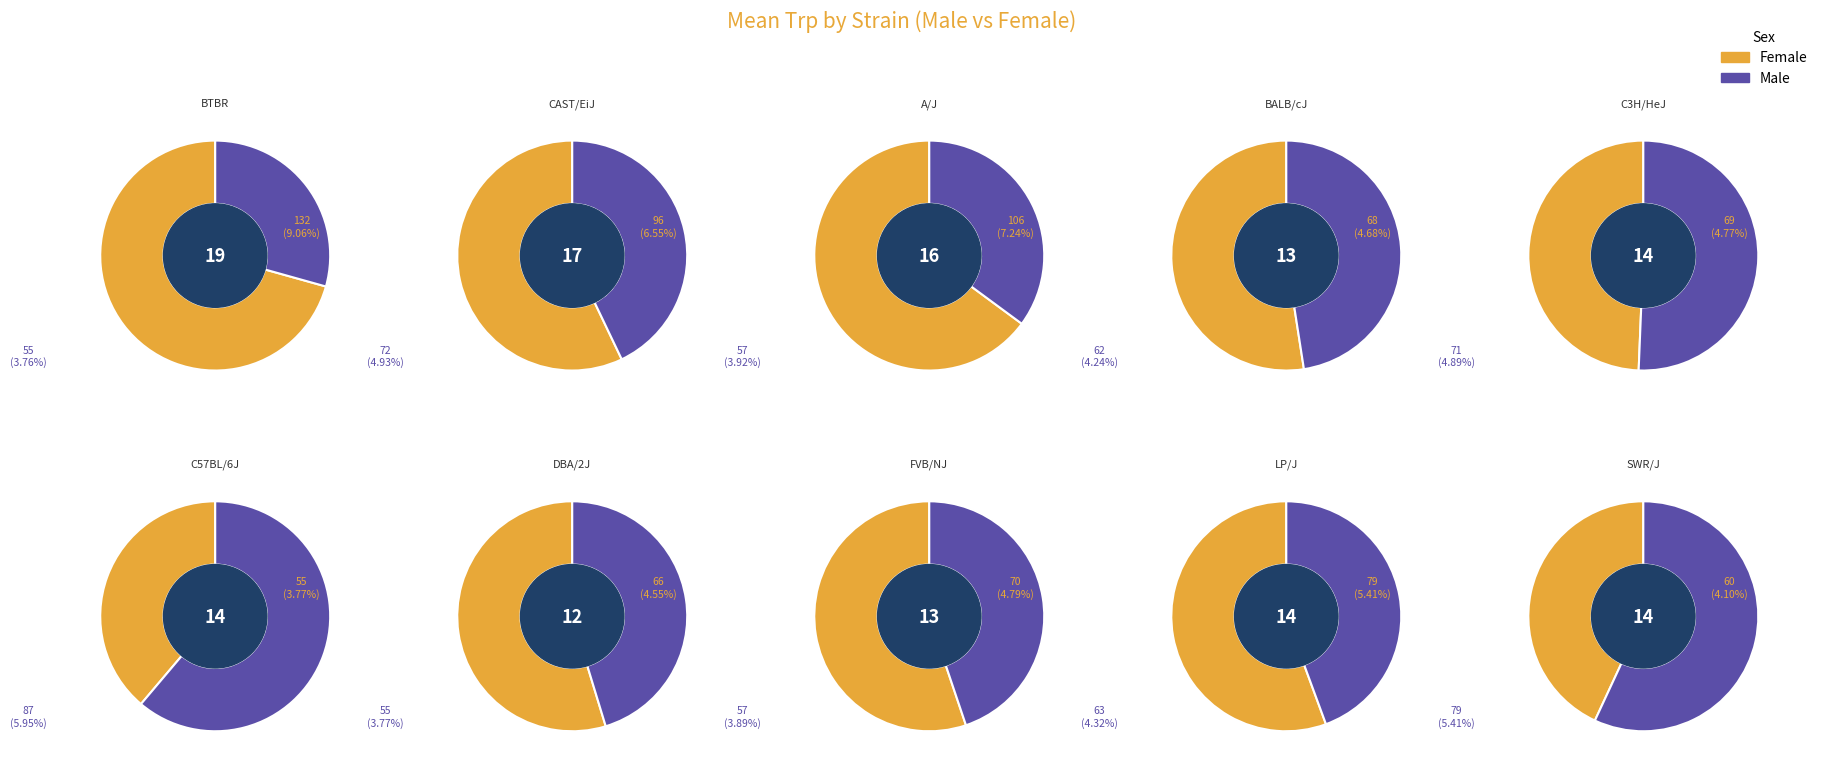

Does CAST/EiJ represent more than half of the total?

No